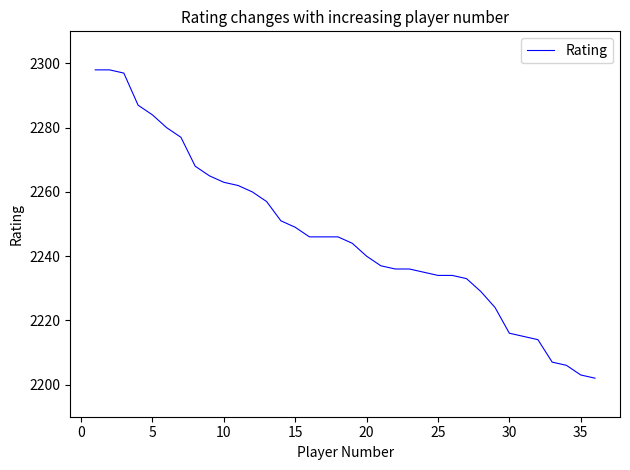

What is the difference between the maximum and minimum values?

96